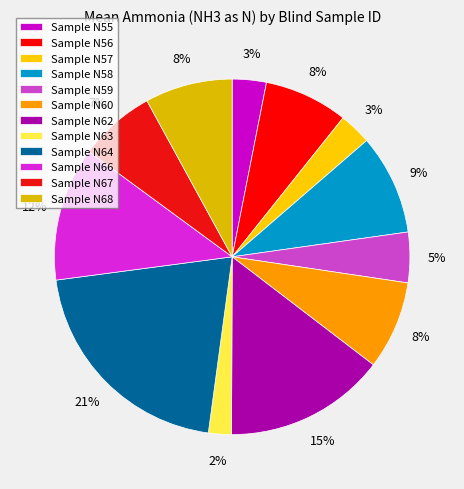

Count the number of slices in the pie.

12